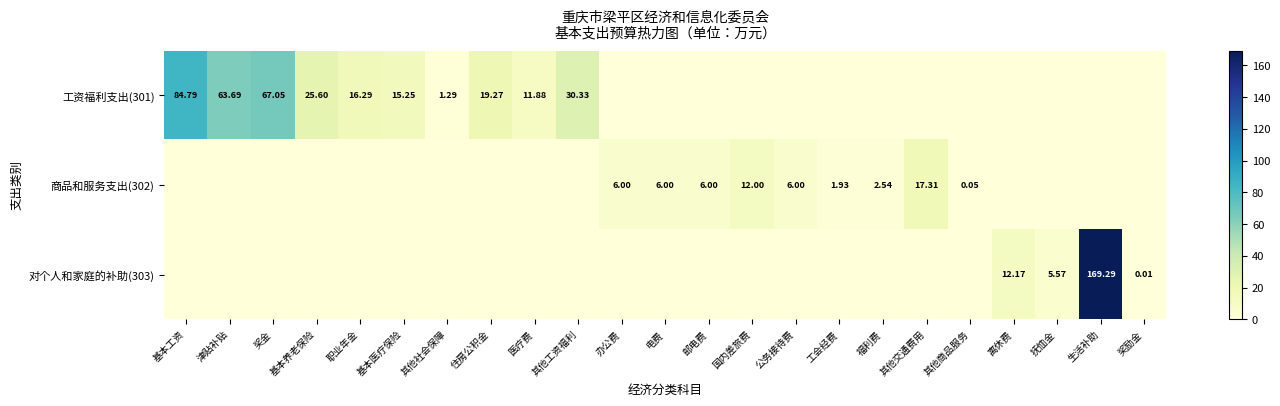

At which label does 对个人和家庭的补助(303) reach its minimum?

基本工资